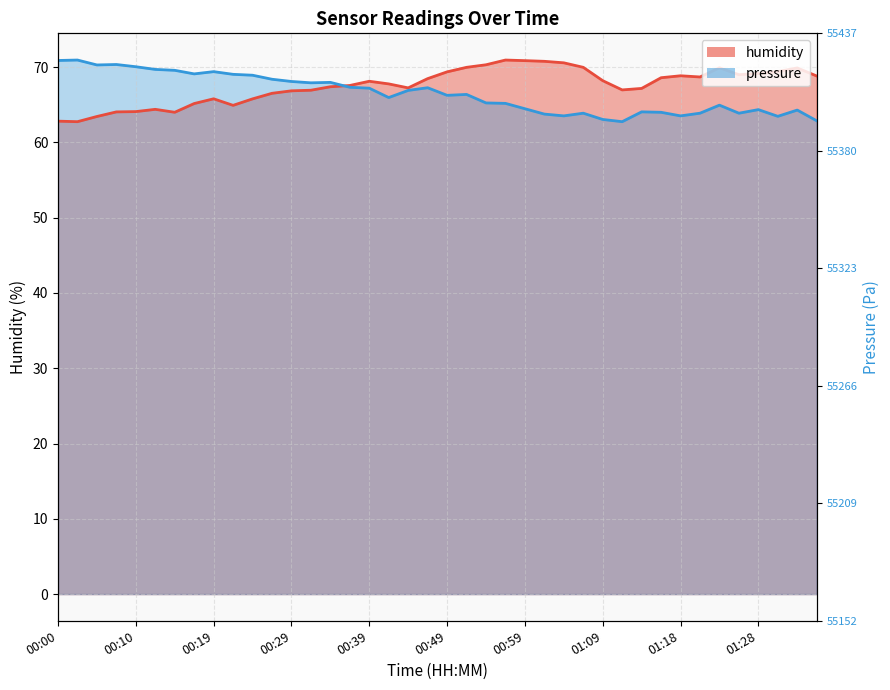

At which category does pressure reach its first local valley?

00:05